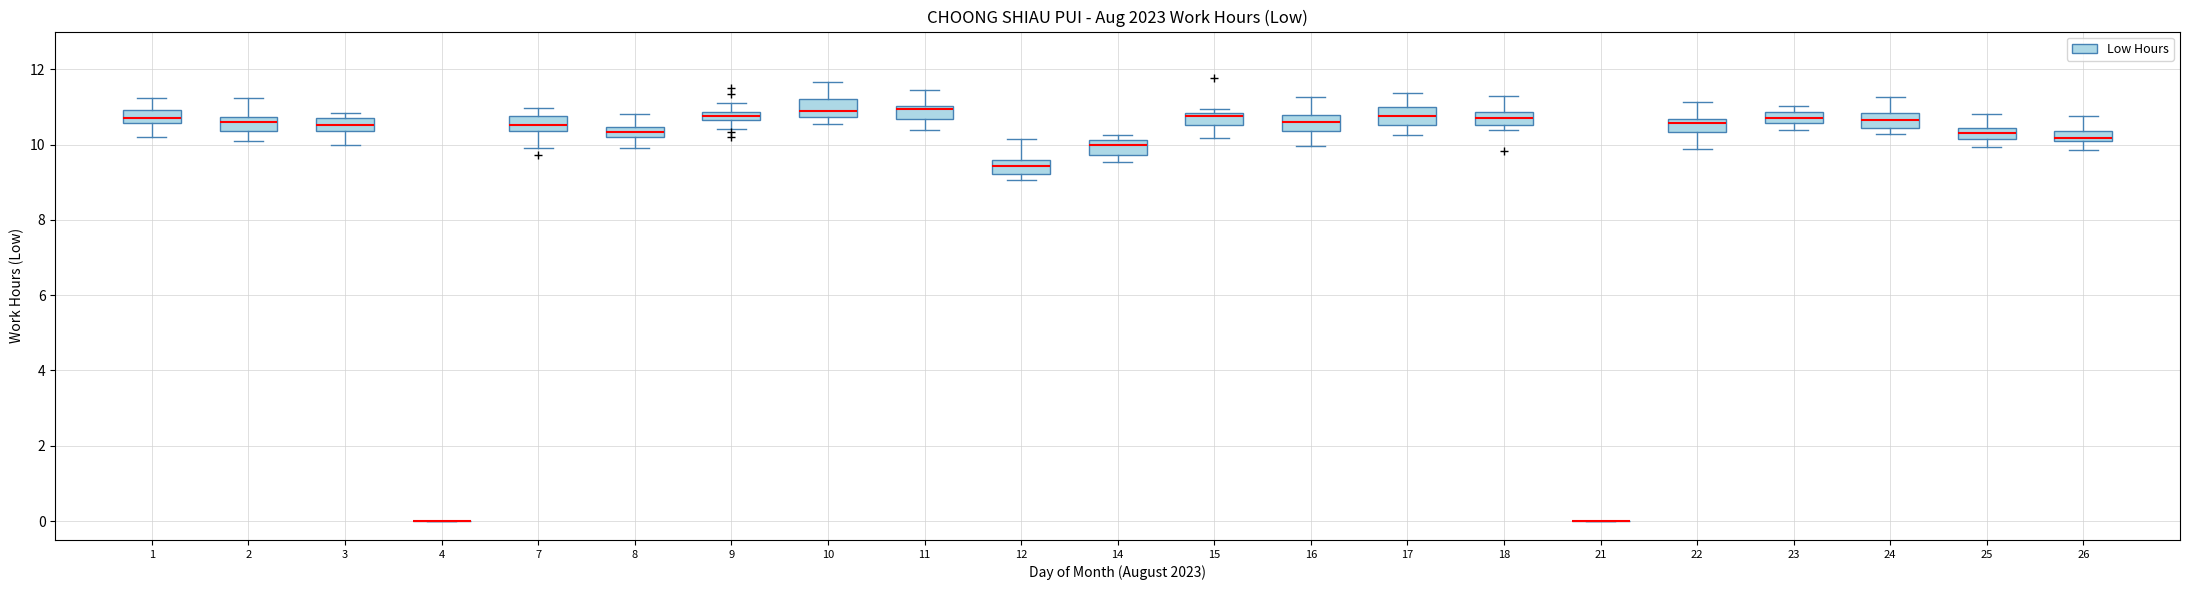

Where does the lower whisker of the box at x = 25 end on the y-axis? The values are not printed on the chart, so give them approximately, as read against the axis.

10.0